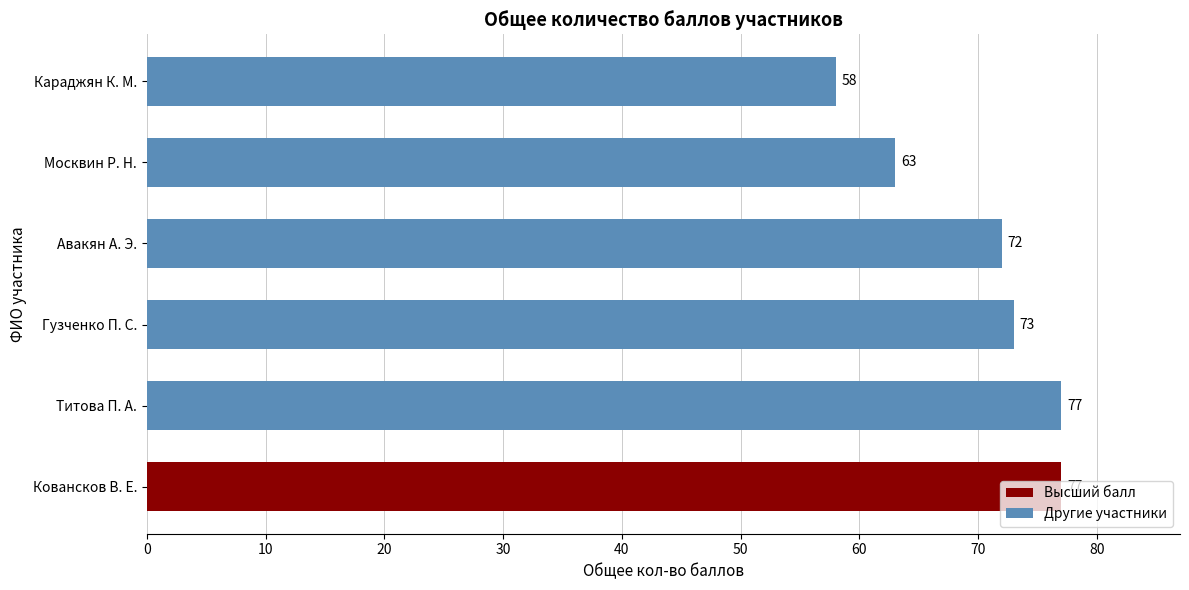

At which label does Другие участники reach its peak?

Титова П. А.